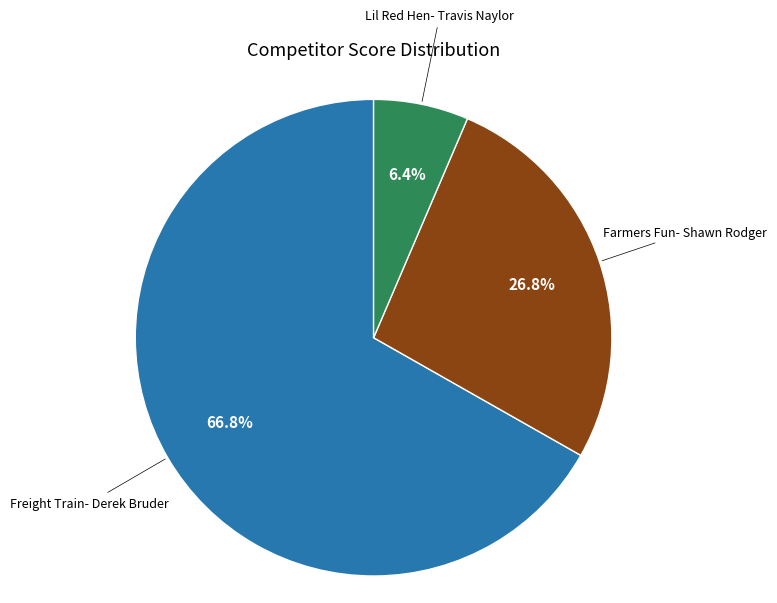

Count the number of slices in the pie.

3